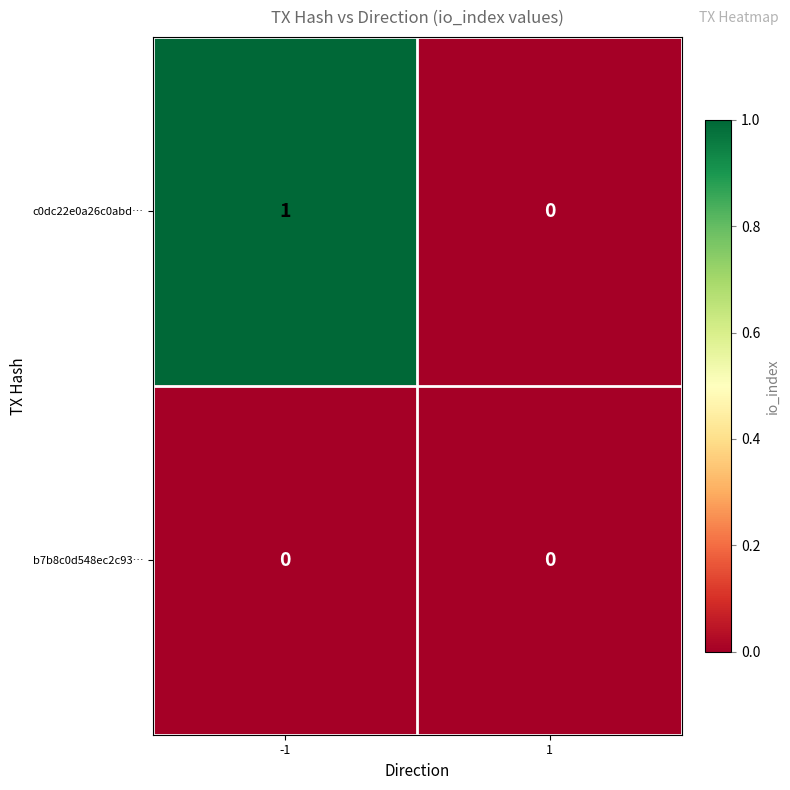

Rank the series by their maximum value, from lowest to highest.

b7b8c0d548ec2c93…, c0dc22e0a26c0abd…